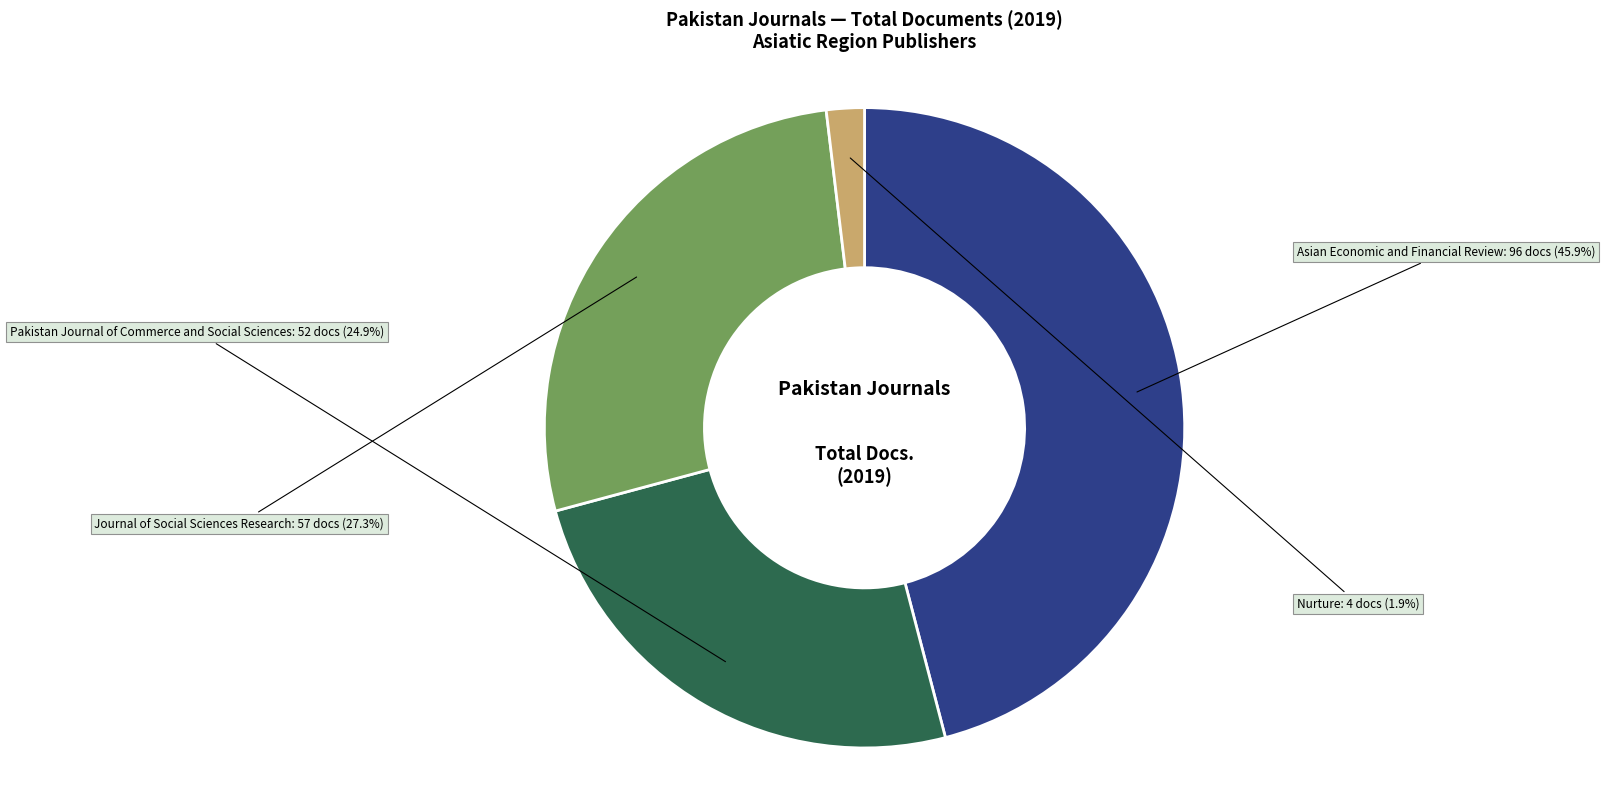

Is there any slice that represents more than half of the pie?

No